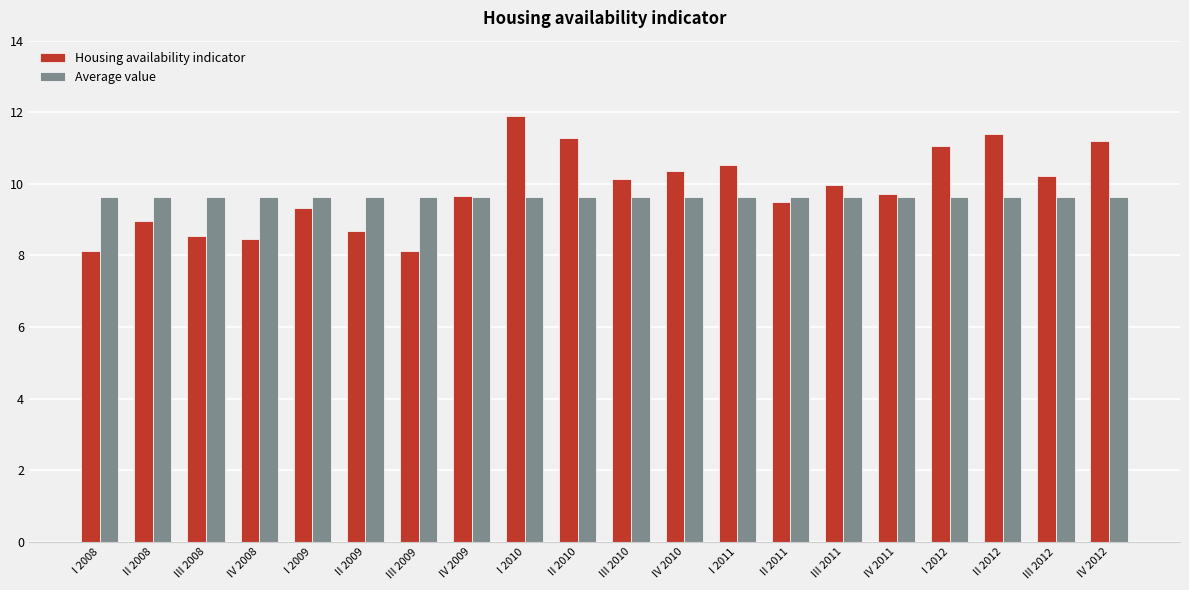

What are all the series names shown in the legend?

Housing availability indicator, Average value